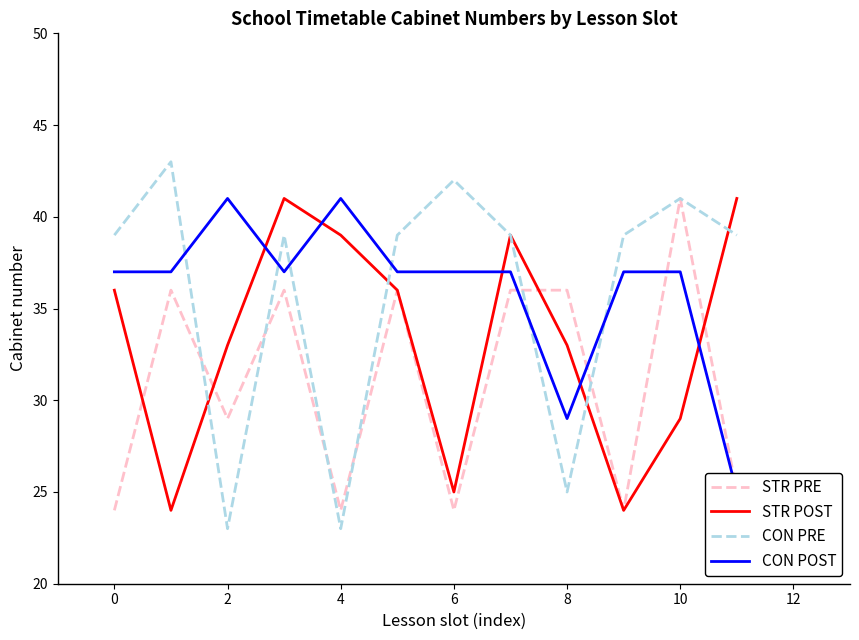

The STR POST series shows 21 at 4. True or false?

False